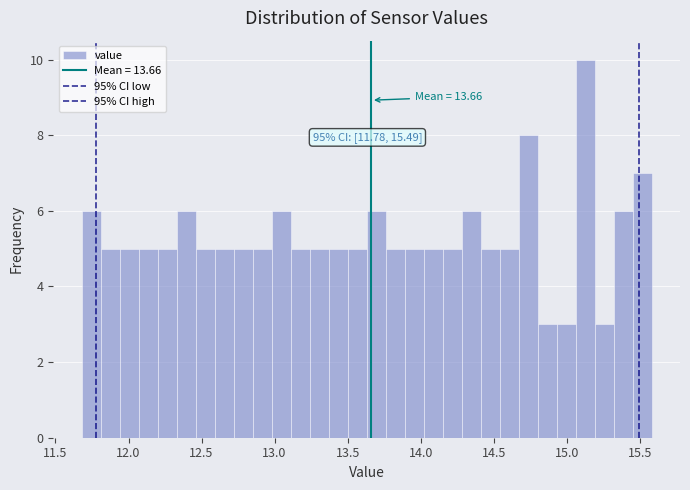

Around what value on the x-axis is the tallest bar? Give the approximate position of its centre, as read against the axis.

15.15